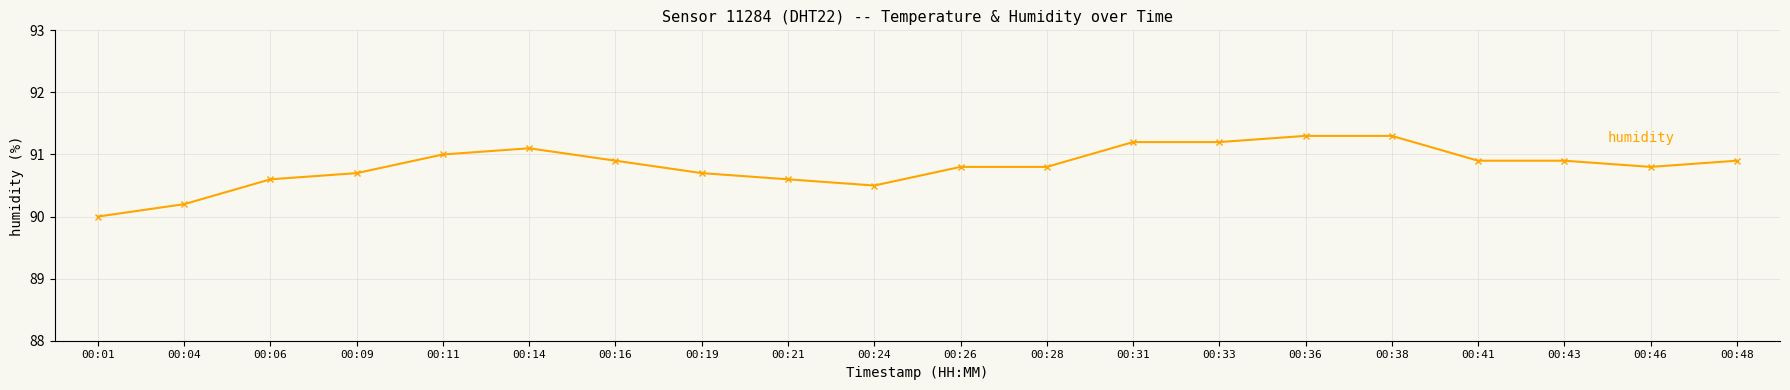

Which series has the largest total across all categories?

humidity